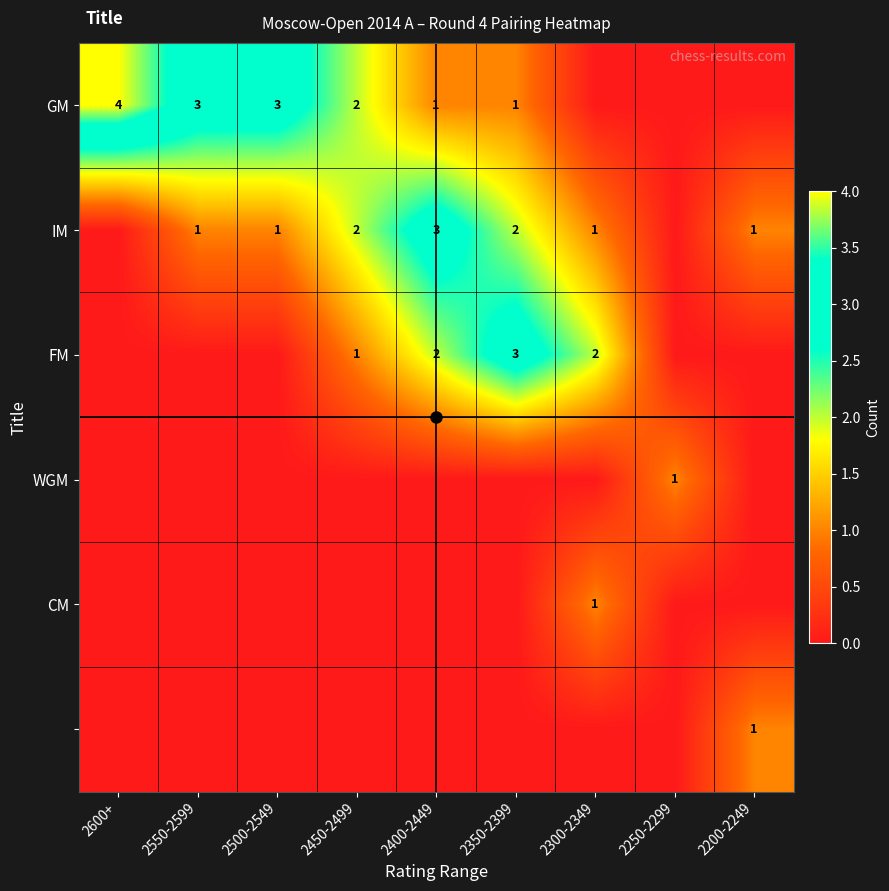

The value of IM at 2500-2549 is 2. True or false?

False